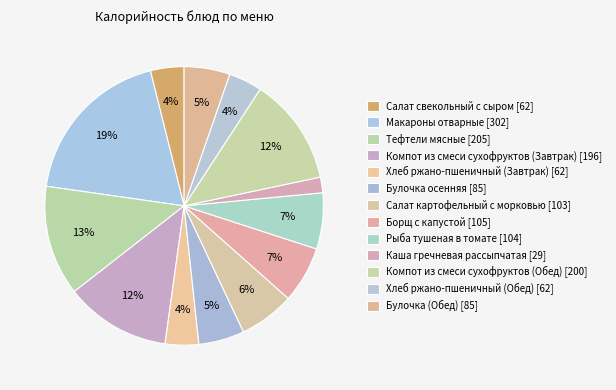

Count the number of slices in the pie.

13